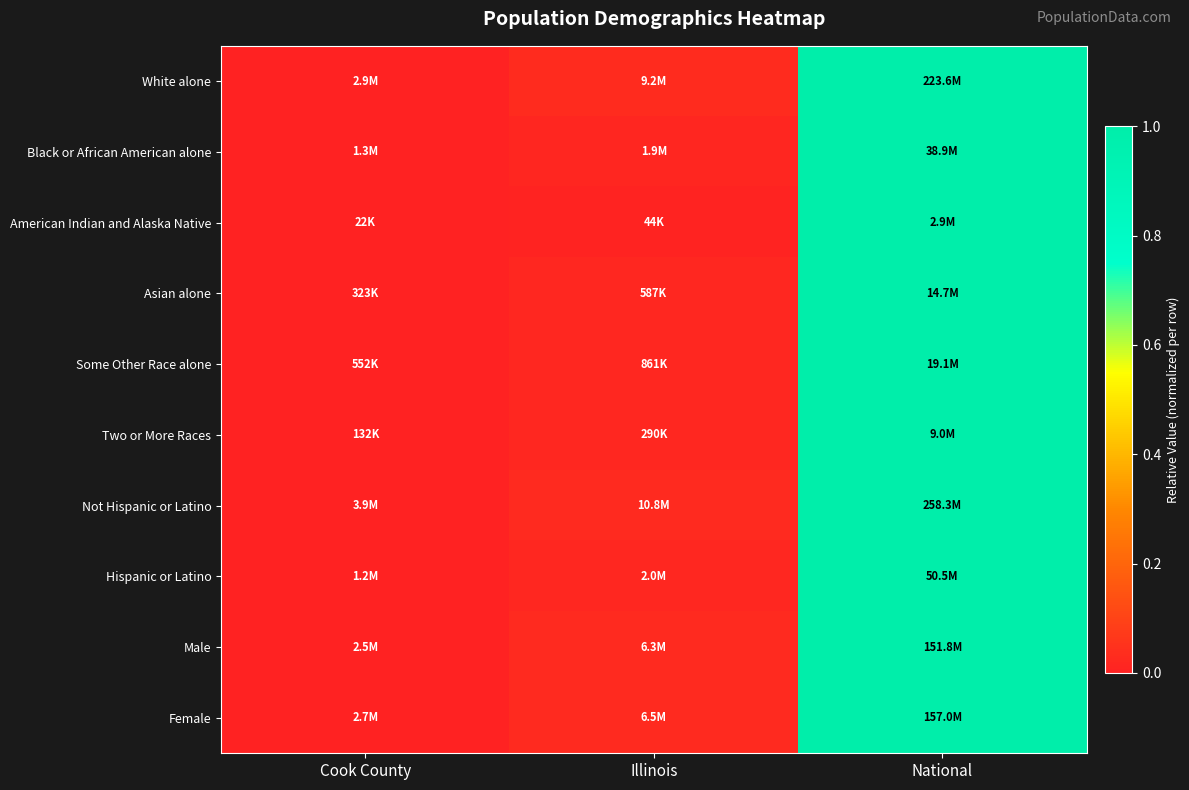

At which category is the sum across all series the highest?

National